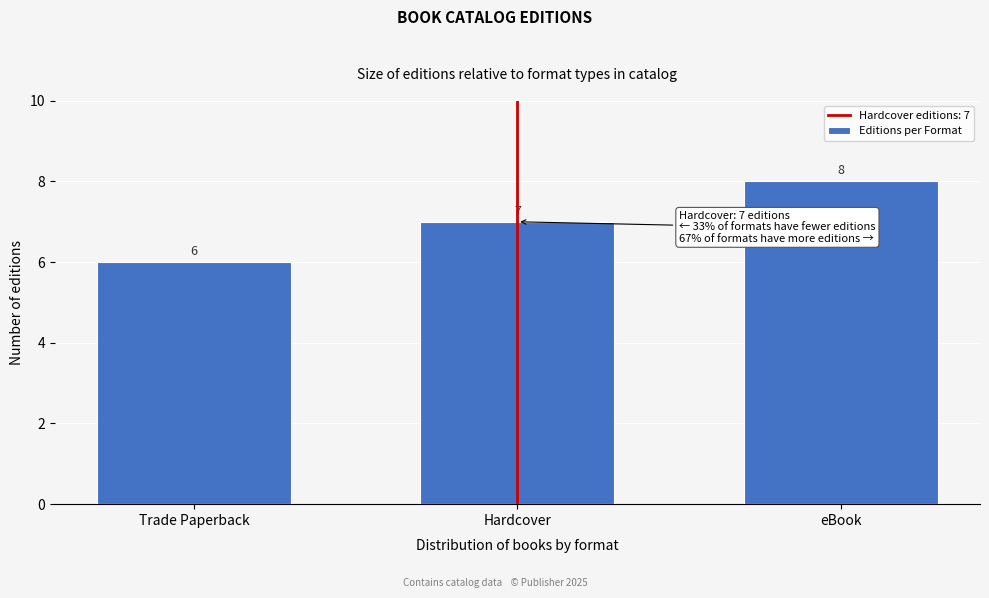

Reading left to right, what are all the values shown in this chart?

Trade Paperback=6	Hardcover=7	eBook=8